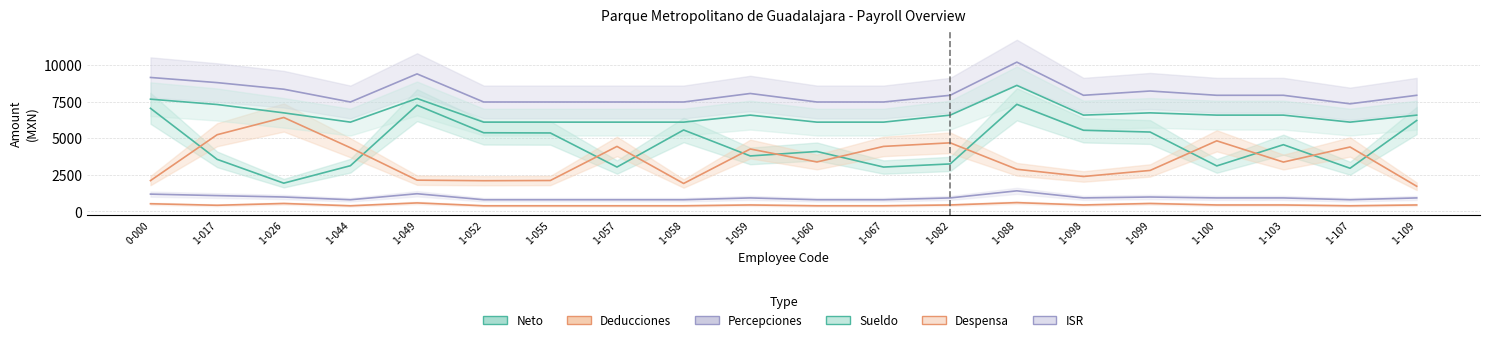

True or false: Percepciones and Deducciones cross at least once.

False